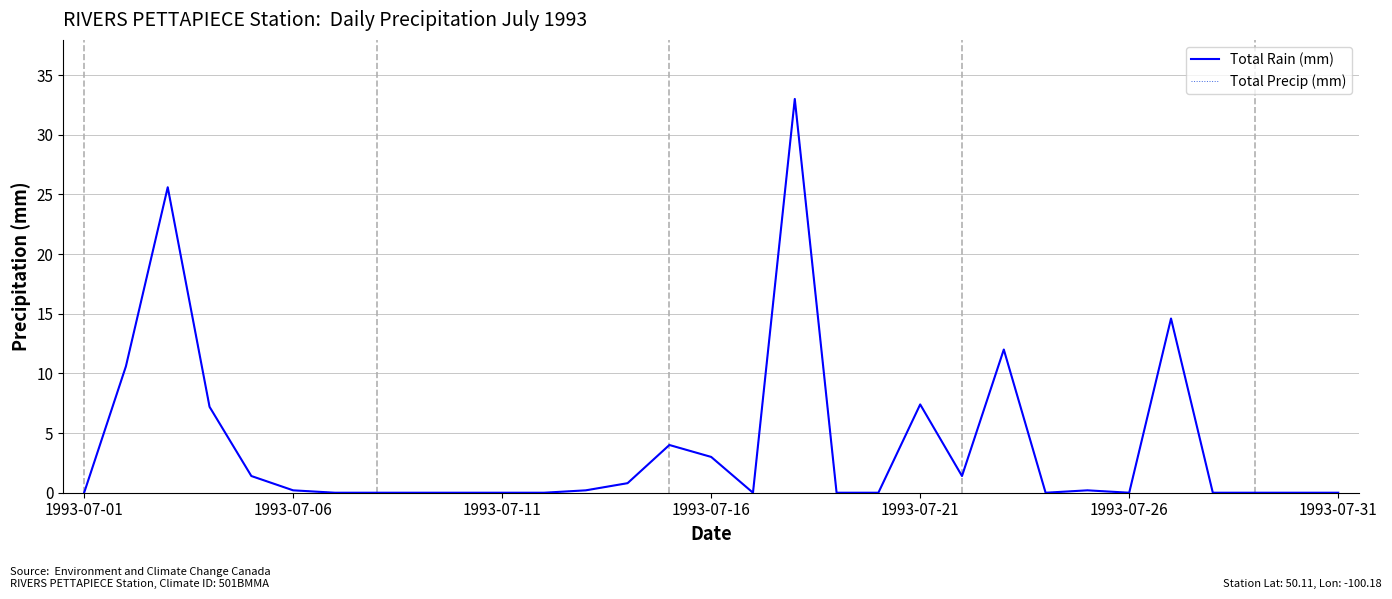

Does the chart display data point markers on the line(s)?

No